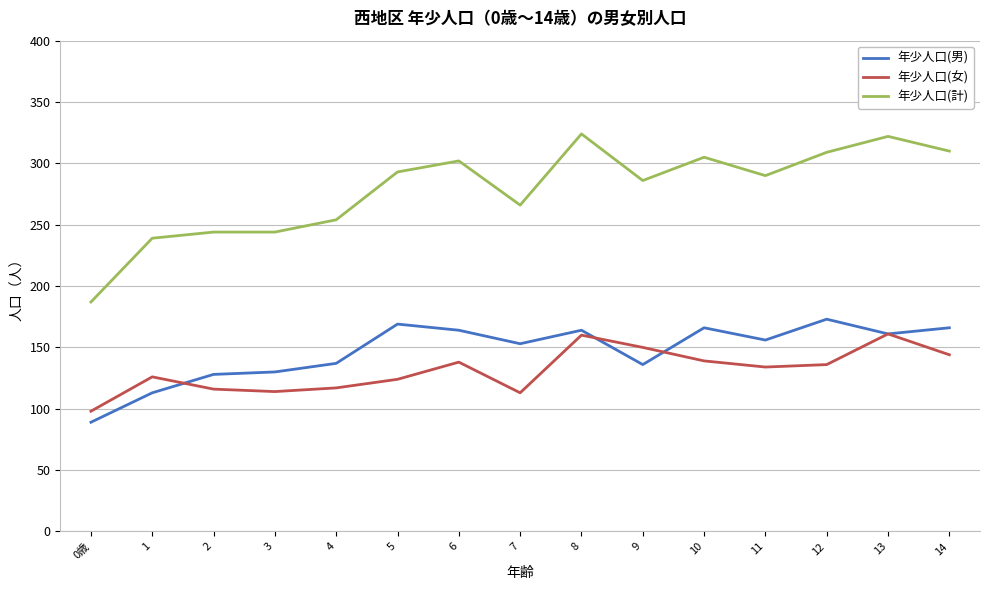

At which category does the chart reach its minimum across all series?

0歳